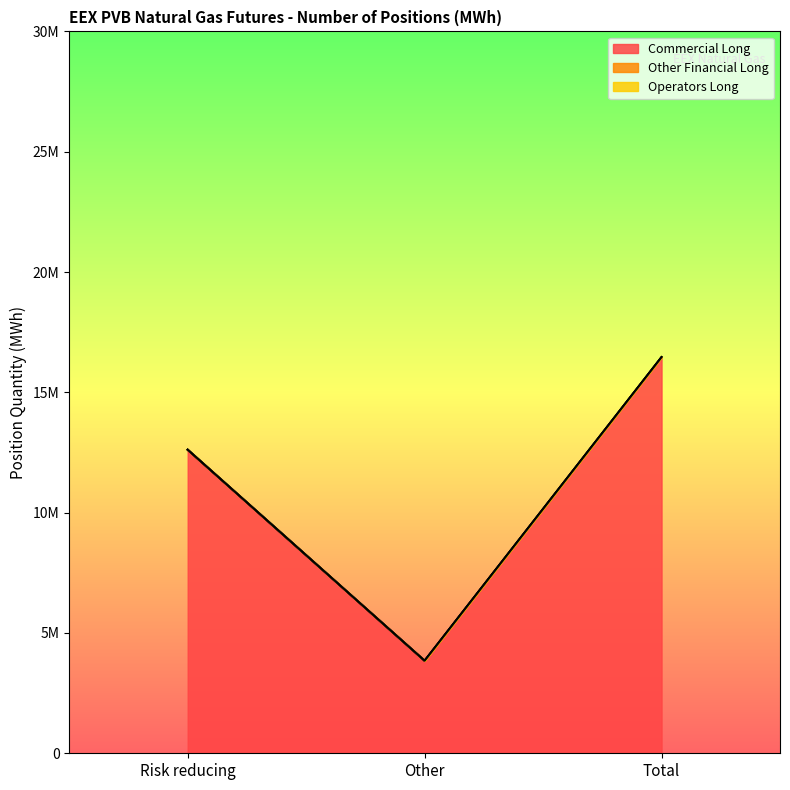

What is the label of the 2nd point from the right?

Other